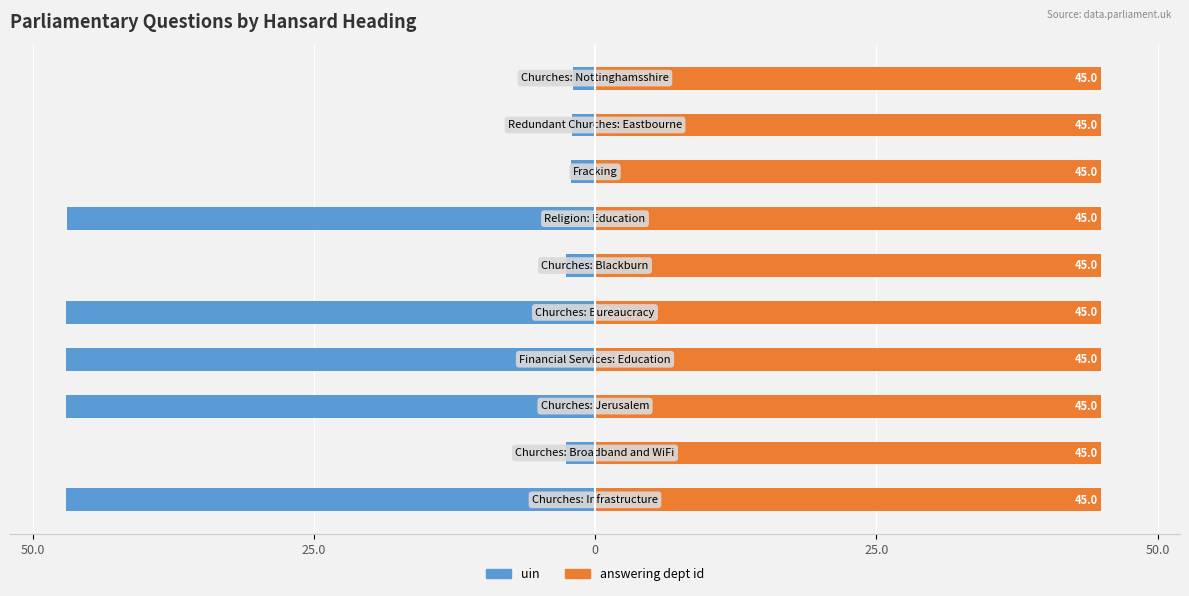

Which series has the largest range (max minus min)?

uin